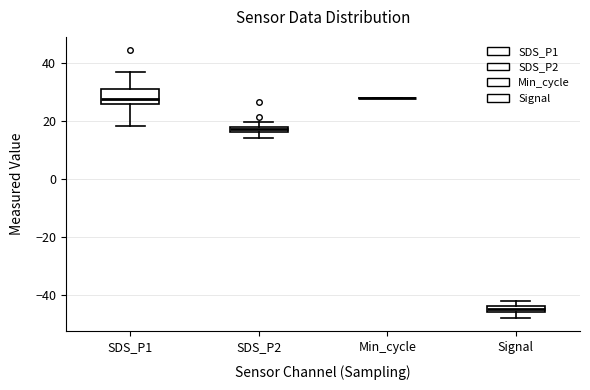

Comparing the boxes themselves (not the whiskers), which one is the tallest?

SDS_P1